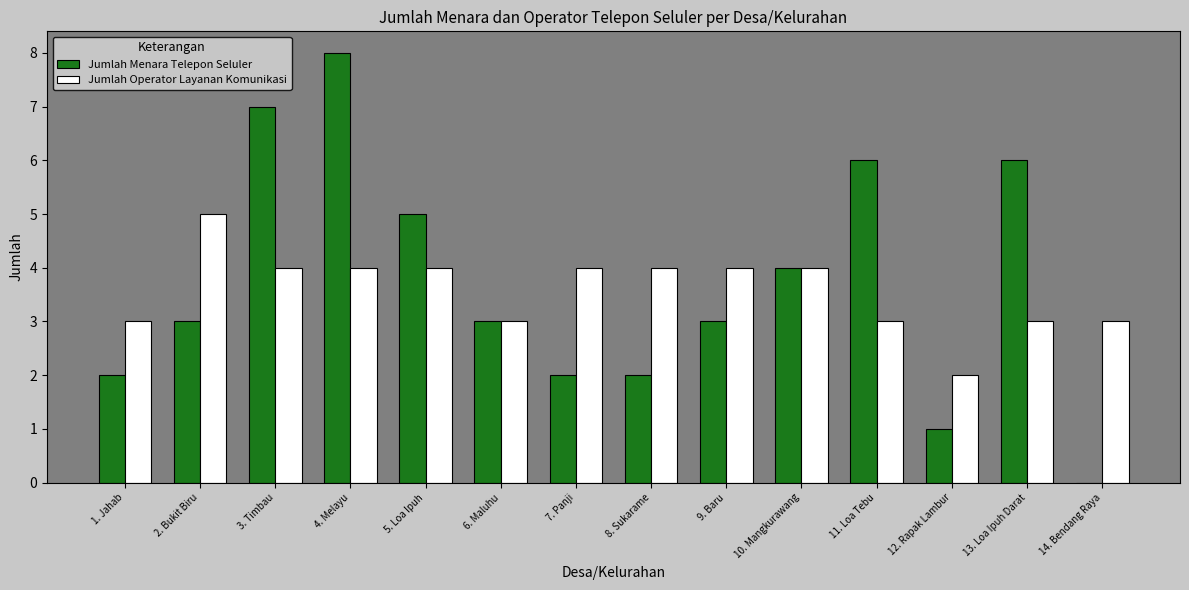

Reading right to left, transcribe all the data shown in this chart.

Jumlah Menara Telepon Seluler: 14. Bendang Raya=0	13. Loa Ipuh Darat=6	12. Rapak Lambur=1	11. Loa Tebu=6	10. Mangkurawang=4	9. Baru=3	8. Sukarame=2	7. Panji=2	6. Maluhu=3	5. Loa Ipuh=5	4. Melayu=8	3. Timbau=7	2. Bukit Biru=3	1. Jahab=2
Jumlah Operator Layanan Komunikasi: 14. Bendang Raya=3	13. Loa Ipuh Darat=3	12. Rapak Lambur=2	11. Loa Tebu=3	10. Mangkurawang=4	9. Baru=4	8. Sukarame=4	7. Panji=4	6. Maluhu=3	5. Loa Ipuh=4	4. Melayu=4	3. Timbau=4	2. Bukit Biru=5	1. Jahab=3